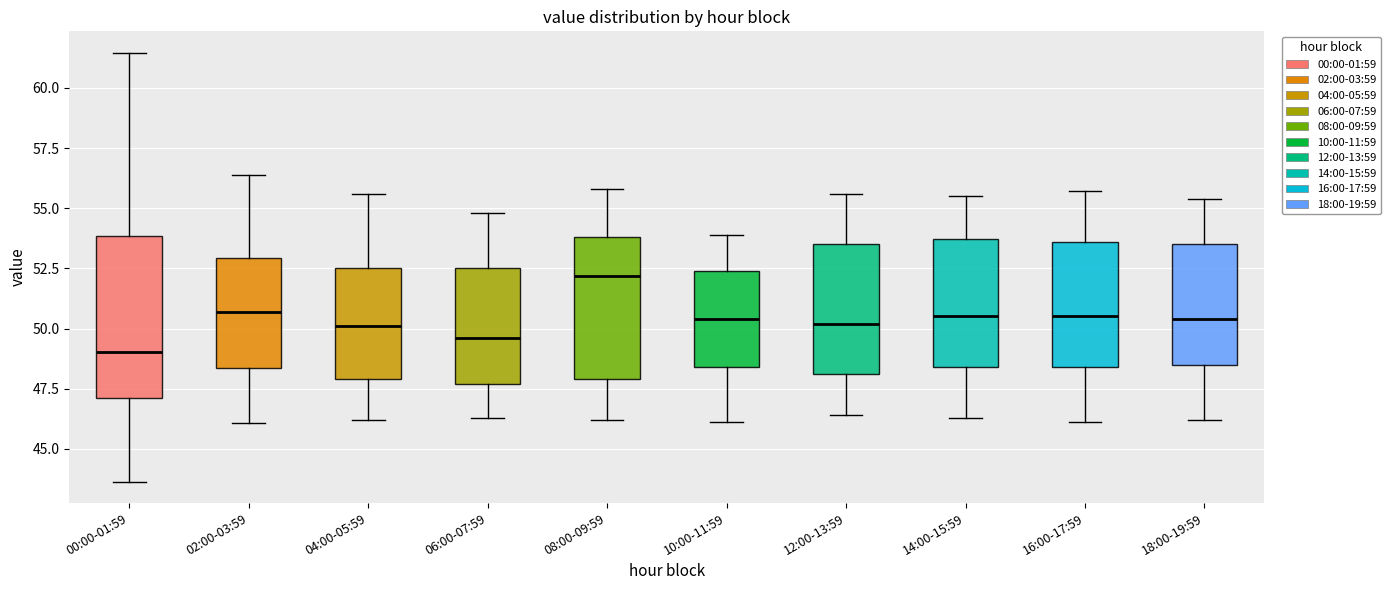

Reading left to right, read every box against the y-axis: the position of its median line, the range the box covers, and the ends of its whiskers. The values are not printed on the chart, so give them approximately, as read against the axis.

00:00-01:59: median 49.0, box 47.0 to 54.0, whiskers 43.5 to 61.5
02:00-03:59: median 50.5, box 48.5 to 53.0, whiskers 46.0 to 56.5
04:00-05:59: median 50.0, box 48.0 to 52.5, whiskers 46.0 to 55.5
06:00-07:59: median 49.5, box 47.5 to 52.5, whiskers 46.5 to 55.0
08:00-09:59: median 52.0, box 48.0 to 54.0, whiskers 46.0 to 56.0
10:00-11:59: median 50.5, box 48.5 to 52.5, whiskers 46.0 to 54.0
12:00-13:59: median 50.0, box 48.0 to 53.5, whiskers 46.5 to 55.5
14:00-15:59: median 50.5, box 48.5 to 53.5, whiskers 46.5 to 55.5
16:00-17:59: median 50.5, box 48.5 to 53.5, whiskers 46.0 to 55.5
18:00-19:59: median 50.5, box 48.5 to 53.5, whiskers 46.0 to 55.5